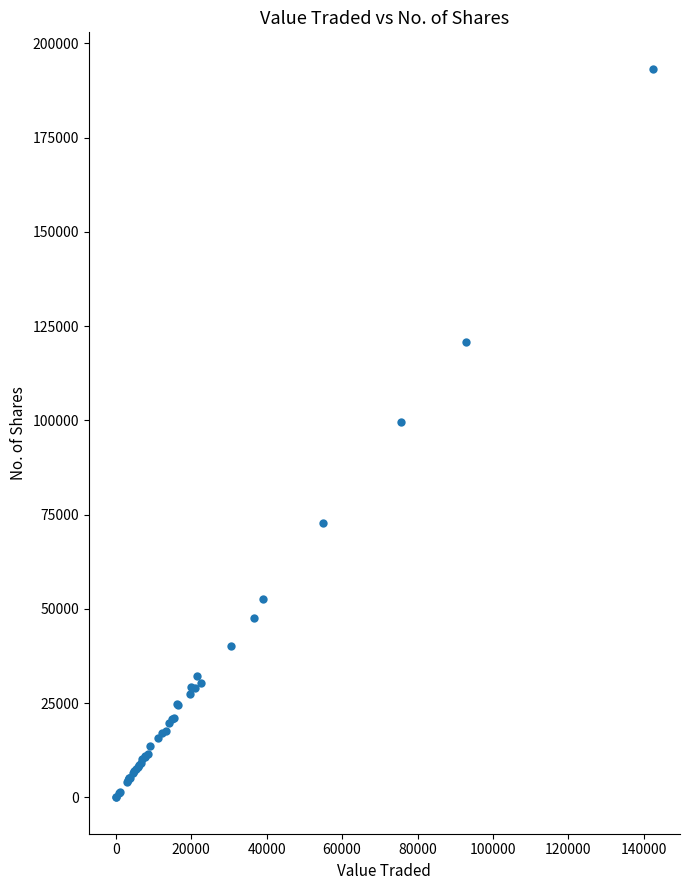

What Y value in the scatter plot is closest to 96642?

99632